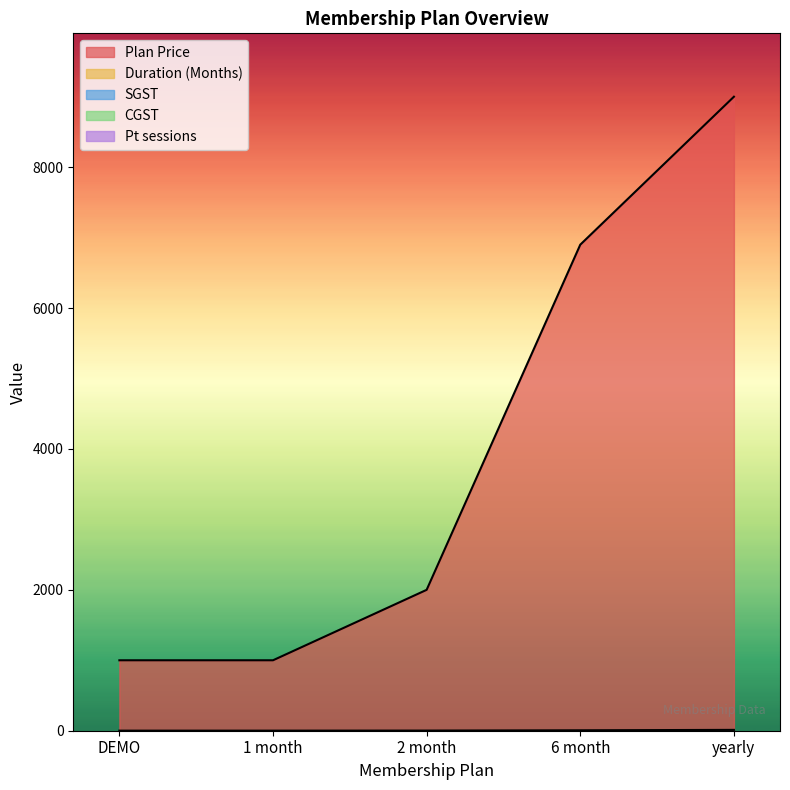

What is the difference between the maximum and minimum values in the Duration (Months) series?

11